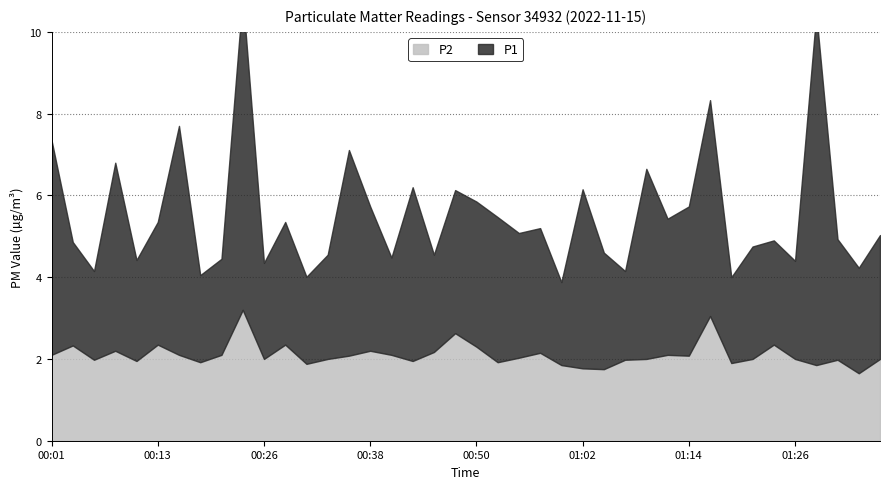

Which series has the widest spread of values?

P1